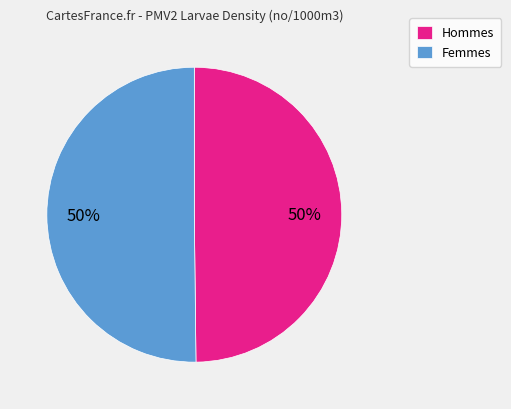

What percentage is the Hommes slice, to the nearest percent?

50%